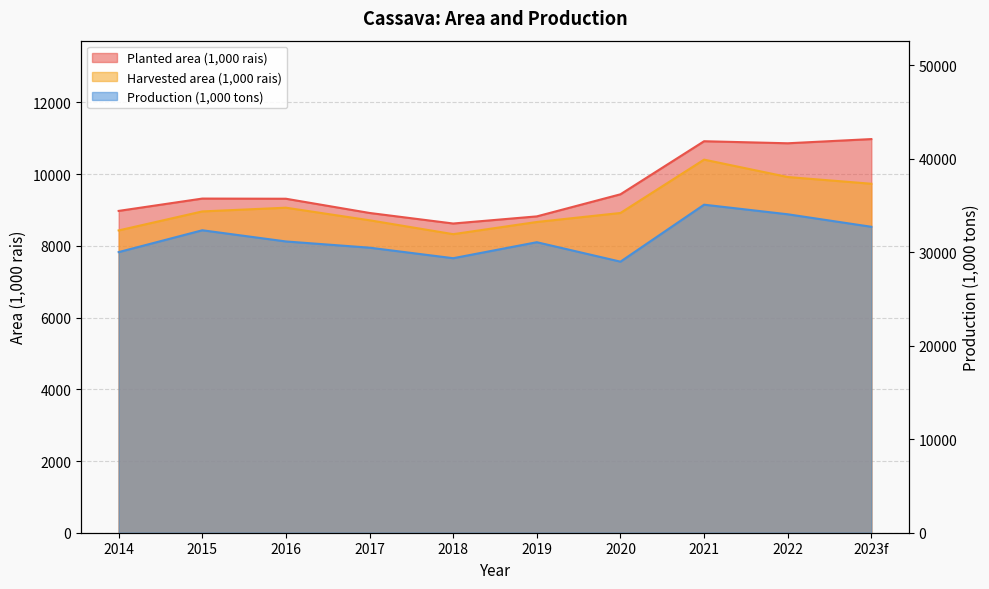

Count the number of data series in this chart.

3